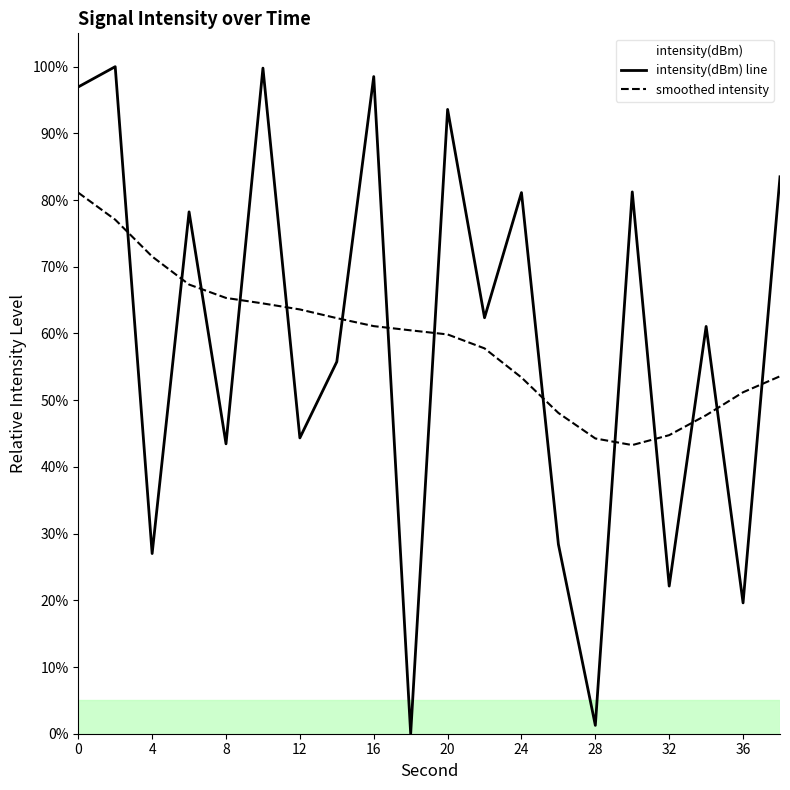

How many data points in smoothed intensity are less than 60?

10